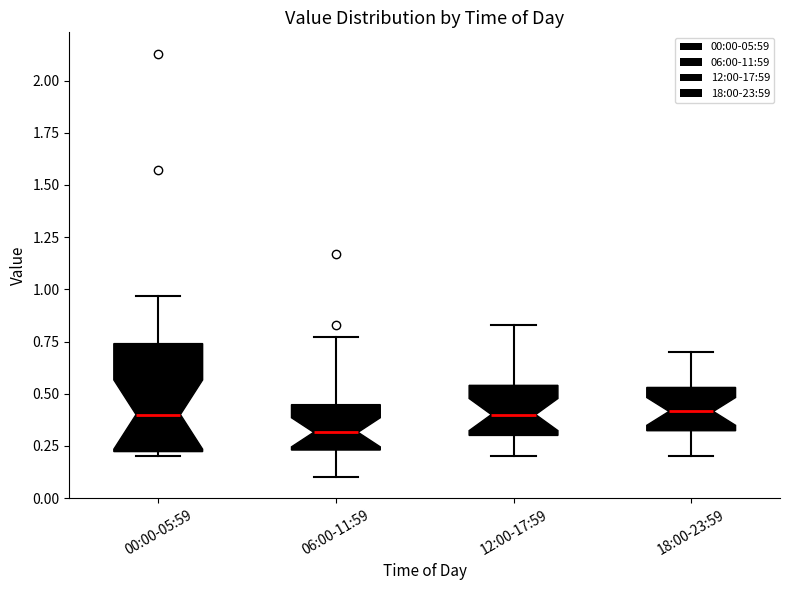

Where does the lower whisker of the box for 06:00-11:59 end on the y-axis? The values are not printed on the chart, so give them approximately, as read against the axis.

0.10